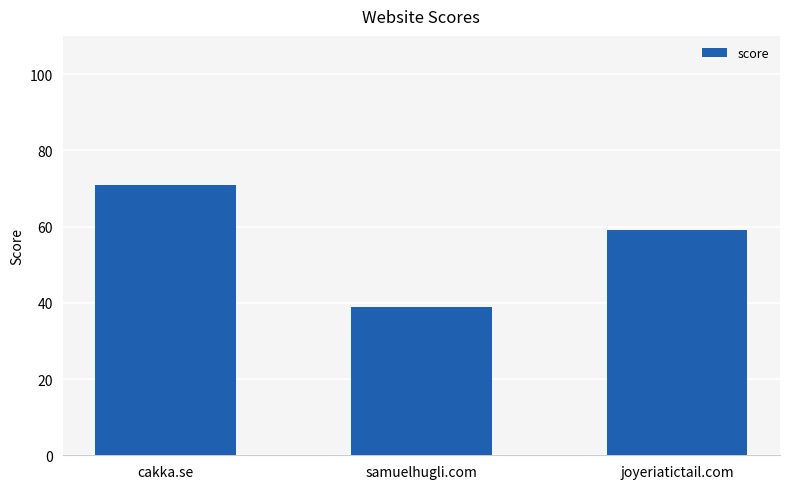

Reading right to left, transcribe all the data shown in this chart.

joyeriatictail.com=59	samuelhugli.com=39	cakka.se=71